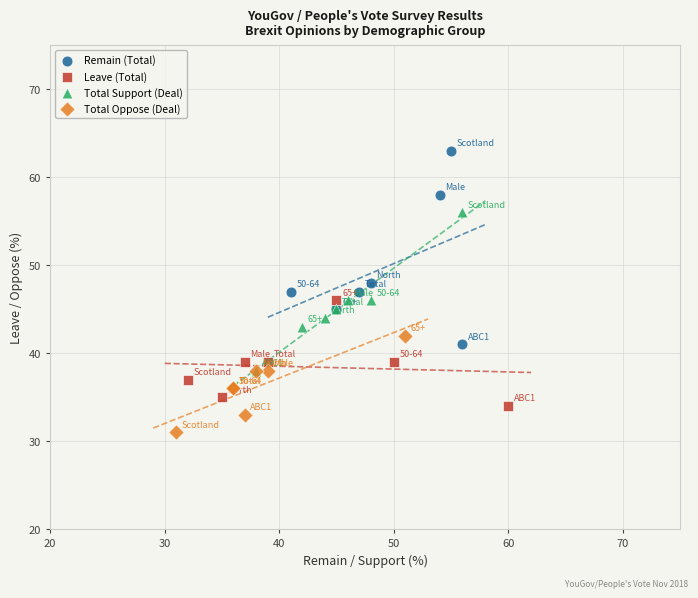

Which series has the widest spread of Y values?

Remain (Total)